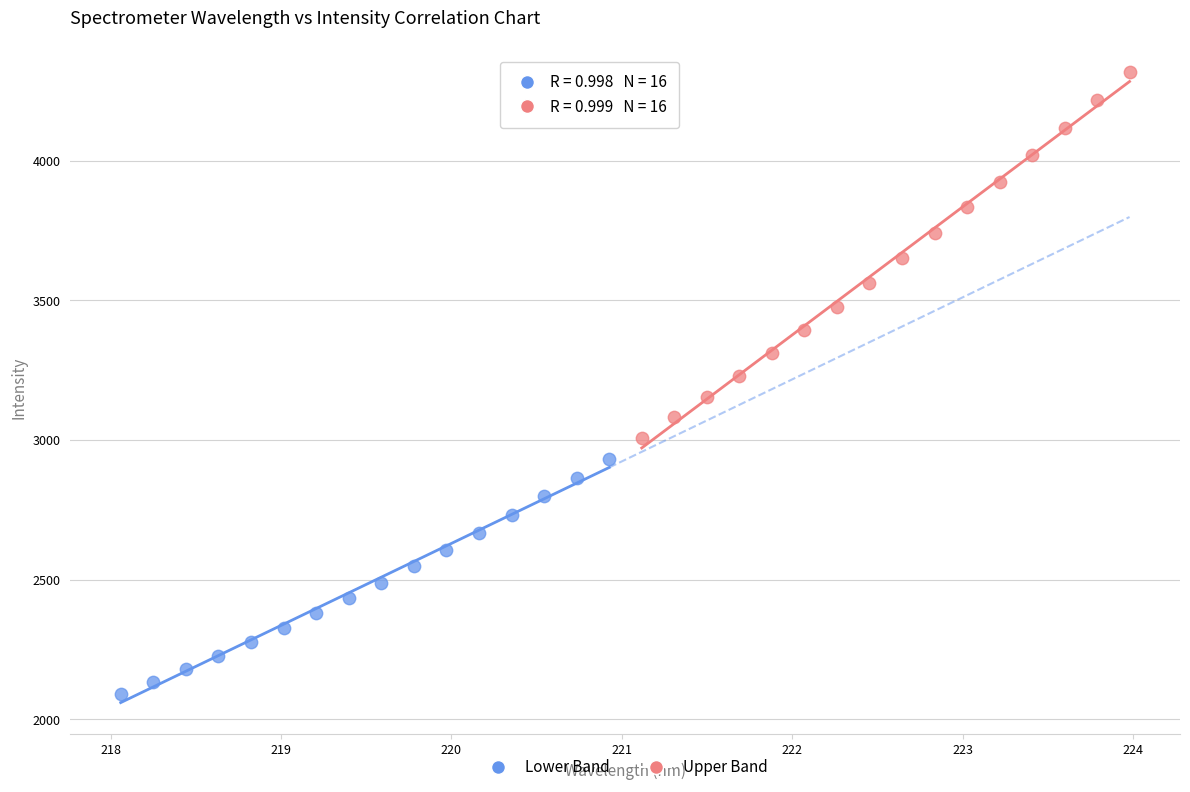

Which series has the widest spread of Y values?

Upper Band